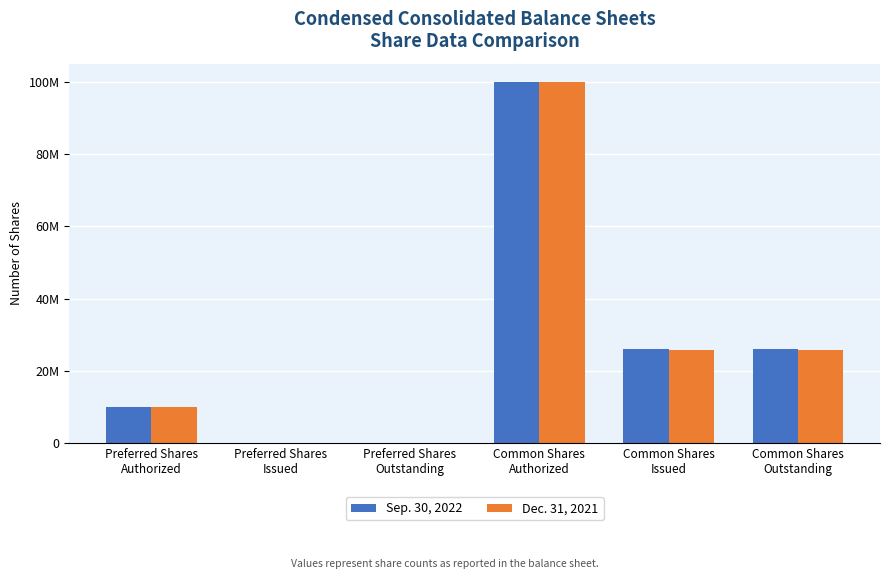

What is the difference between the maximum and second lowest values in the Dec. 31, 2021 series?

100000000